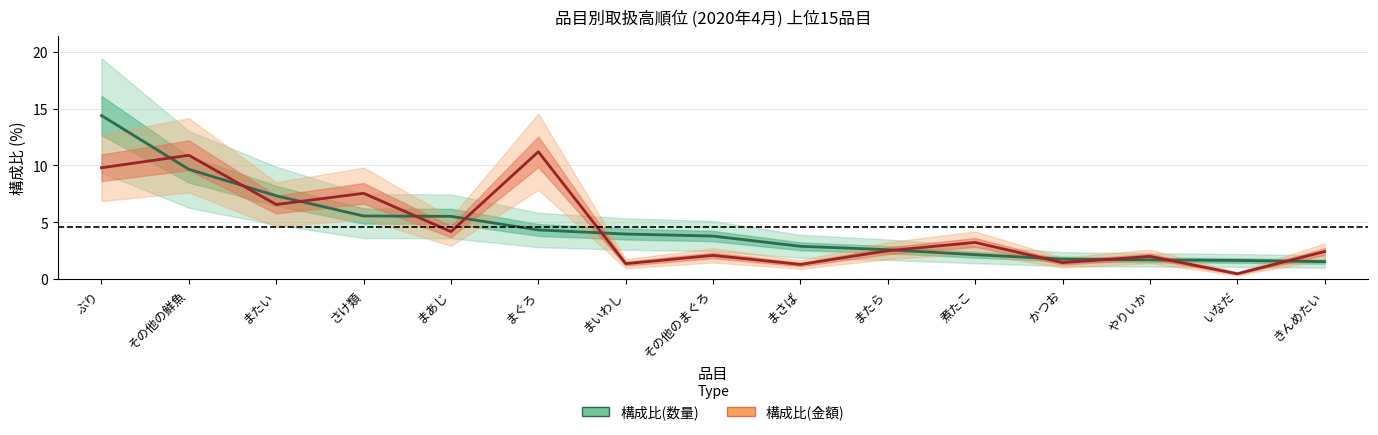

Where does the 構成比(数量) series first go above 3?

ぶり